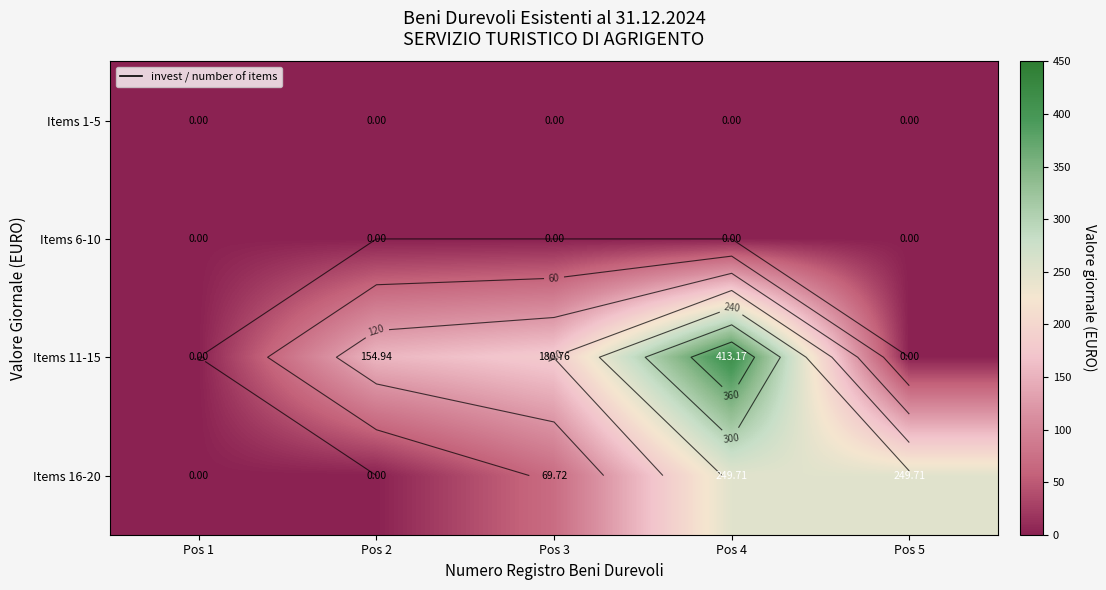

Rank the categories by Items 6-10 value from highest to lowest.

Pos 1, Pos 2, Pos 3, Pos 4, Pos 5